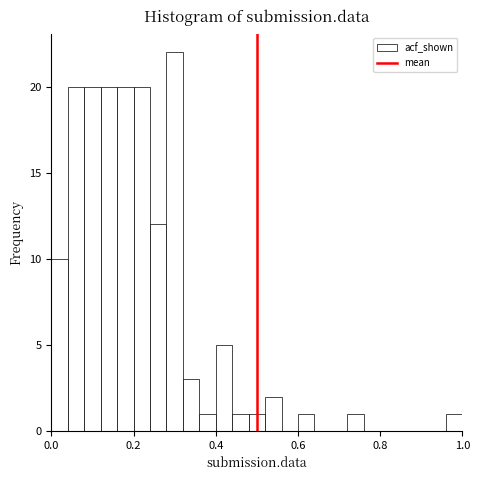

Around what value on the x-axis is the tallest bar? Give the approximate position of its centre, as read against the axis.

0.30